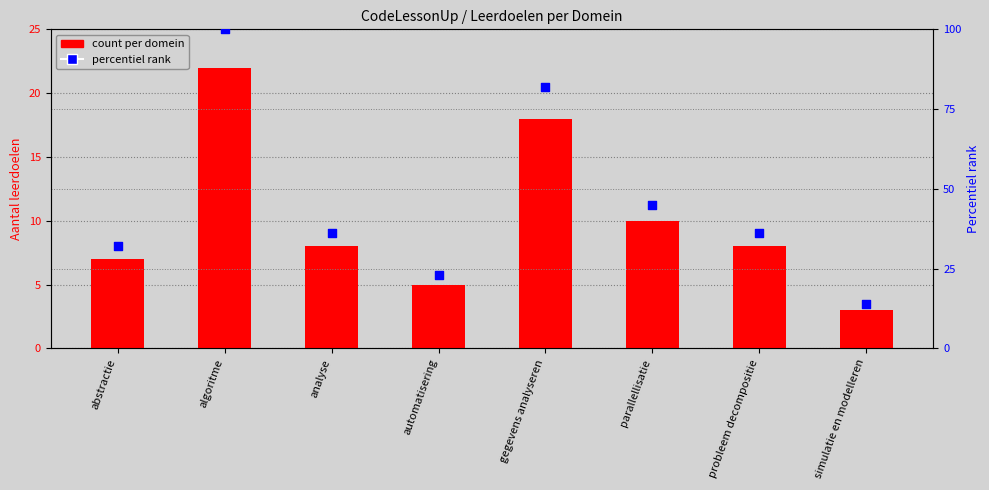

Which series contains the lowest Y value?

count per domein